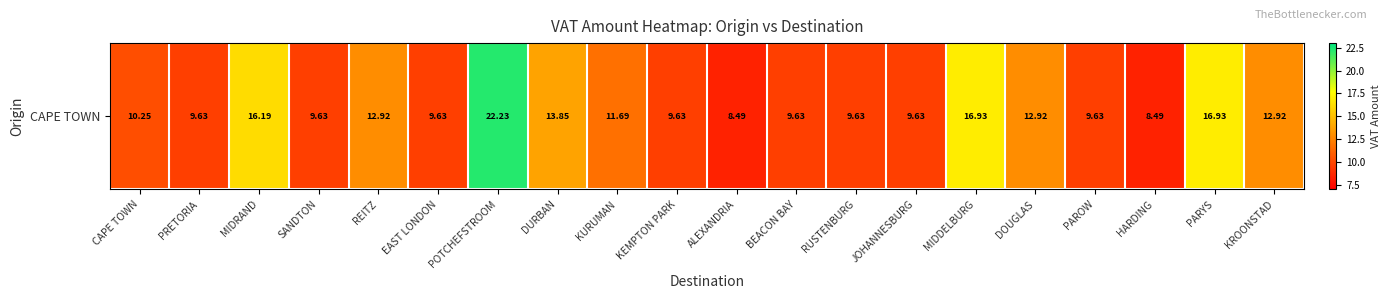

What is the difference between the values at DURBAN and SANDTON?

4.2